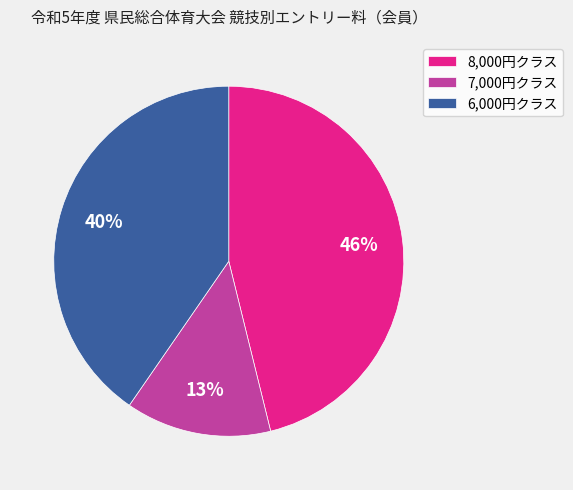

How many slices are in this pie chart?

3